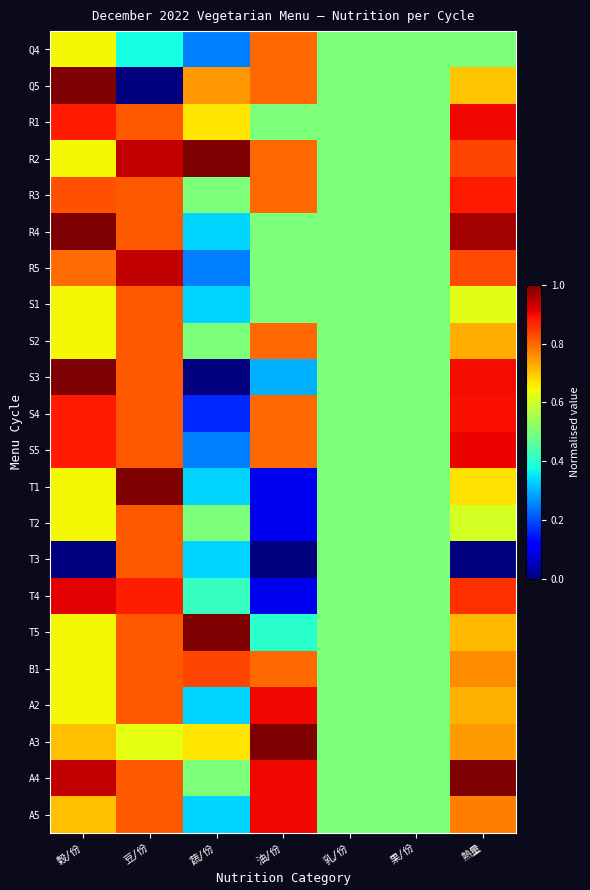

Reading left to right, what are all the values shown in this chart?

Q4: 穀/份=0.6	豆/份=0.4	蔬/份=0.2	油/份=0.8	乳/份=0.5	果/份=0.5	熱量=0.5
Q5: 穀/份=1.0	豆/份=0.0	蔬/份=0.7	油/份=0.8	乳/份=0.5	果/份=0.5	熱量=0.7
R1: 穀/份=0.9	豆/份=0.8	蔬/份=0.7	油/份=0.5	乳/份=0.5	果/份=0.5	熱量=0.9
R2: 穀/份=0.6	豆/份=0.9	蔬/份=1.0	油/份=0.8	乳/份=0.5	果/份=0.5	熱量=0.8
R3: 穀/份=0.8	豆/份=0.8	蔬/份=0.5	油/份=0.8	乳/份=0.5	果/份=0.5	熱量=0.9
R4: 穀/份=1.0	豆/份=0.8	蔬/份=0.3	油/份=0.5	乳/份=0.5	果/份=0.5	熱量=1.0
R5: 穀/份=0.8	豆/份=0.9	蔬/份=0.2	油/份=0.5	乳/份=0.5	果/份=0.5	熱量=0.8
S1: 穀/份=0.6	豆/份=0.8	蔬/份=0.3	油/份=0.5	乳/份=0.5	果/份=0.5	熱量=0.6
S2: 穀/份=0.6	豆/份=0.8	蔬/份=0.5	油/份=0.8	乳/份=0.5	果/份=0.5	熱量=0.7
S3: 穀/份=1.0	豆/份=0.8	蔬/份=0.0	油/份=0.3	乳/份=0.5	果/份=0.5	熱量=0.9
S4: 穀/份=0.9	豆/份=0.8	蔬/份=0.2	油/份=0.8	乳/份=0.5	果/份=0.5	熱量=0.9
S5: 穀/份=0.9	豆/份=0.8	蔬/份=0.2	油/份=0.8	乳/份=0.5	果/份=0.5	熱量=0.9
T1: 穀/份=0.6	豆/份=1.0	蔬/份=0.3	油/份=0.1	乳/份=0.5	果/份=0.5	熱量=0.7
T2: 穀/份=0.6	豆/份=0.8	蔬/份=0.5	油/份=0.1	乳/份=0.5	果/份=0.5	熱量=0.6
T3: 穀/份=0.0	豆/份=0.8	蔬/份=0.3	油/份=0.0	乳/份=0.5	果/份=0.5	熱量=0.0
T4: 穀/份=0.9	豆/份=0.9	蔬/份=0.4	油/份=0.1	乳/份=0.5	果/份=0.5	熱量=0.9
T5: 穀/份=0.6	豆/份=0.8	蔬/份=1.0	油/份=0.4	乳/份=0.5	果/份=0.5	熱量=0.7
B1: 穀/份=0.6	豆/份=0.8	蔬/份=0.8	油/份=0.8	乳/份=0.5	果/份=0.5	熱量=0.8
A2: 穀/份=0.6	豆/份=0.8	蔬/份=0.3	油/份=0.9	乳/份=0.5	果/份=0.5	熱量=0.7
A3: 穀/份=0.7	豆/份=0.6	蔬/份=0.7	油/份=1.0	乳/份=0.5	果/份=0.5	熱量=0.7
A4: 穀/份=0.9	豆/份=0.8	蔬/份=0.5	油/份=0.9	乳/份=0.5	果/份=0.5	熱量=1.0
A5: 穀/份=0.7	豆/份=0.8	蔬/份=0.3	油/份=0.9	乳/份=0.5	果/份=0.5	熱量=0.8